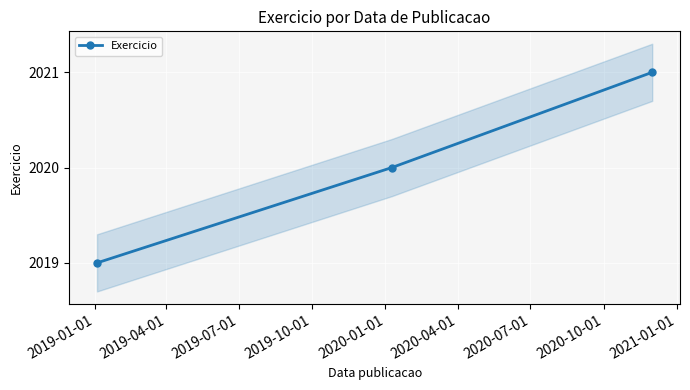

What is the value of the Exercicio point at the 1st from the left?

2019